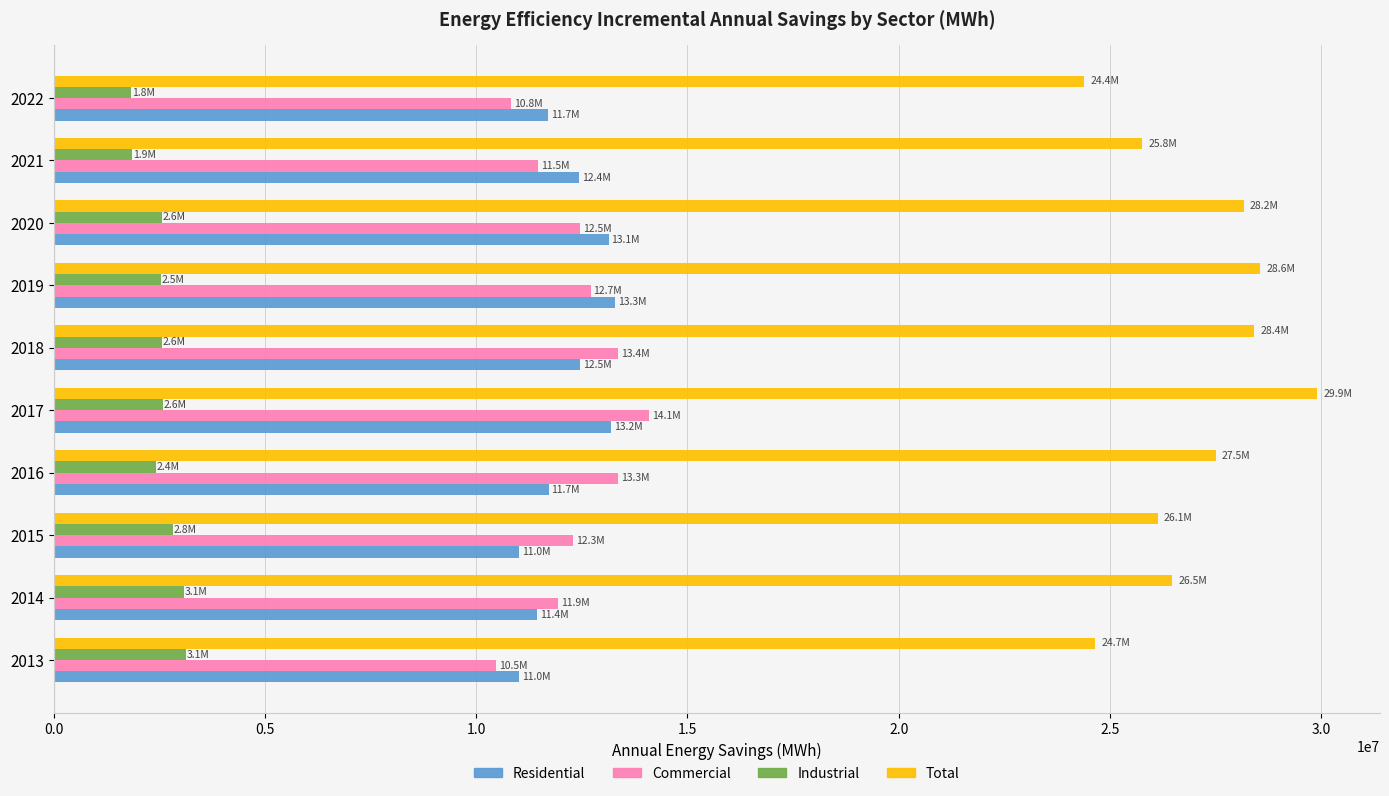

What is the difference between the Total values at 2017 and 2020?

1731569